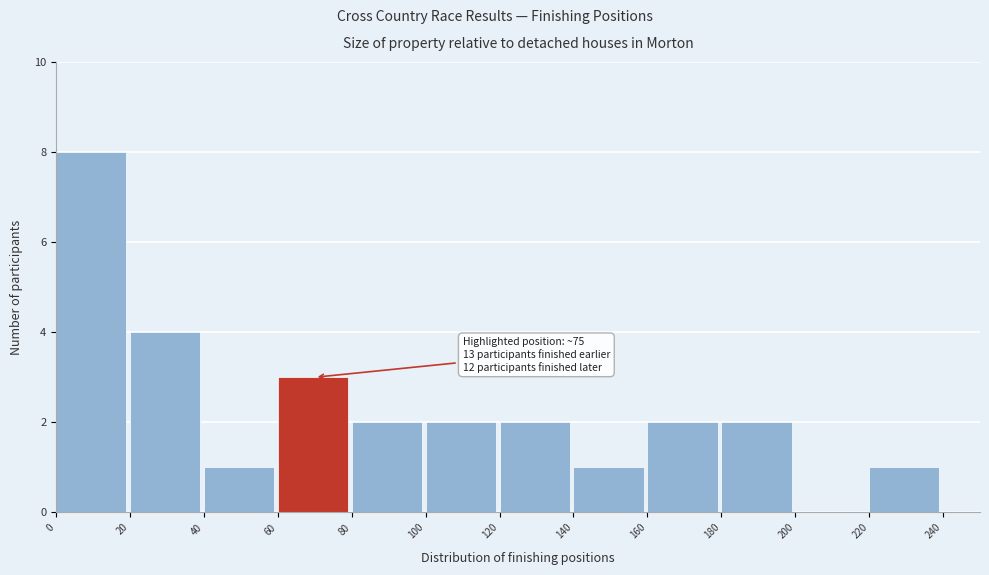

Reading left to right, what are all the values shown in this chart?

0=8	20=4	40=1	60=3	80=2	100=2	120=2	140=1	160=2	180=2	200=0	220=1	240=0